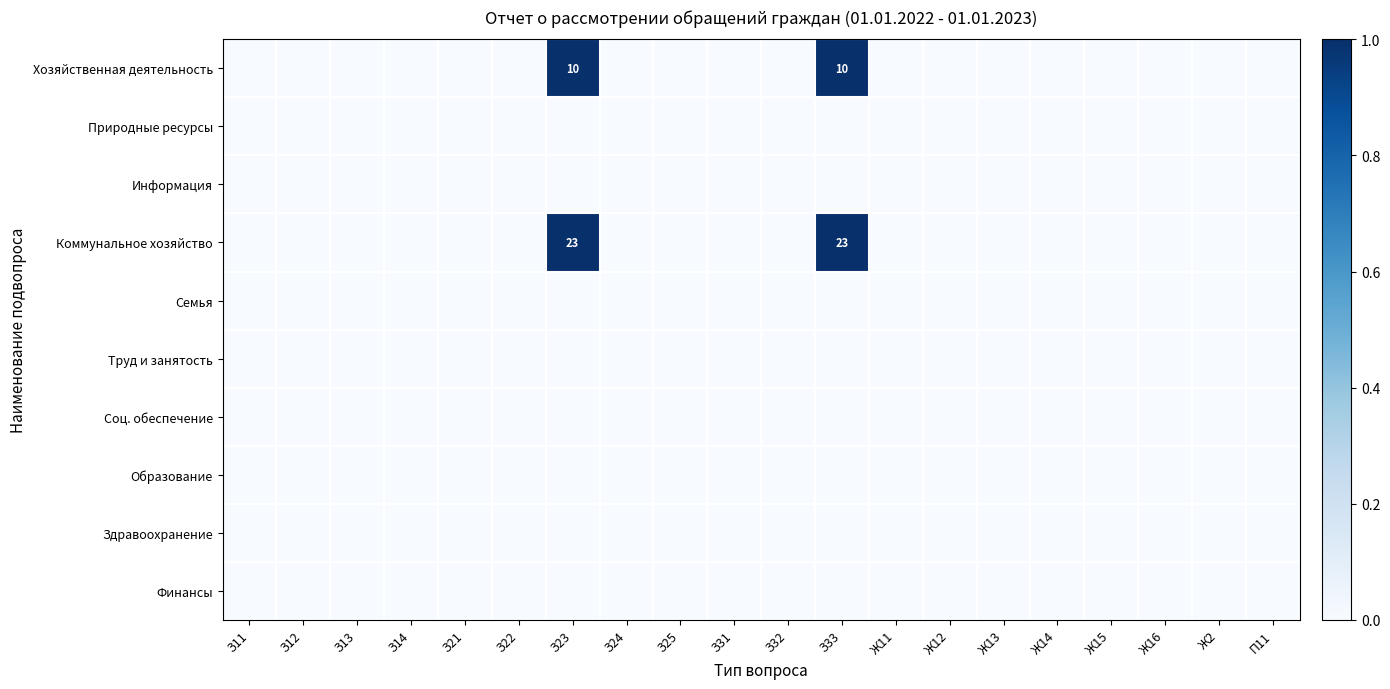

At which label is Коммунальное хозяйство closest to 0?

З11